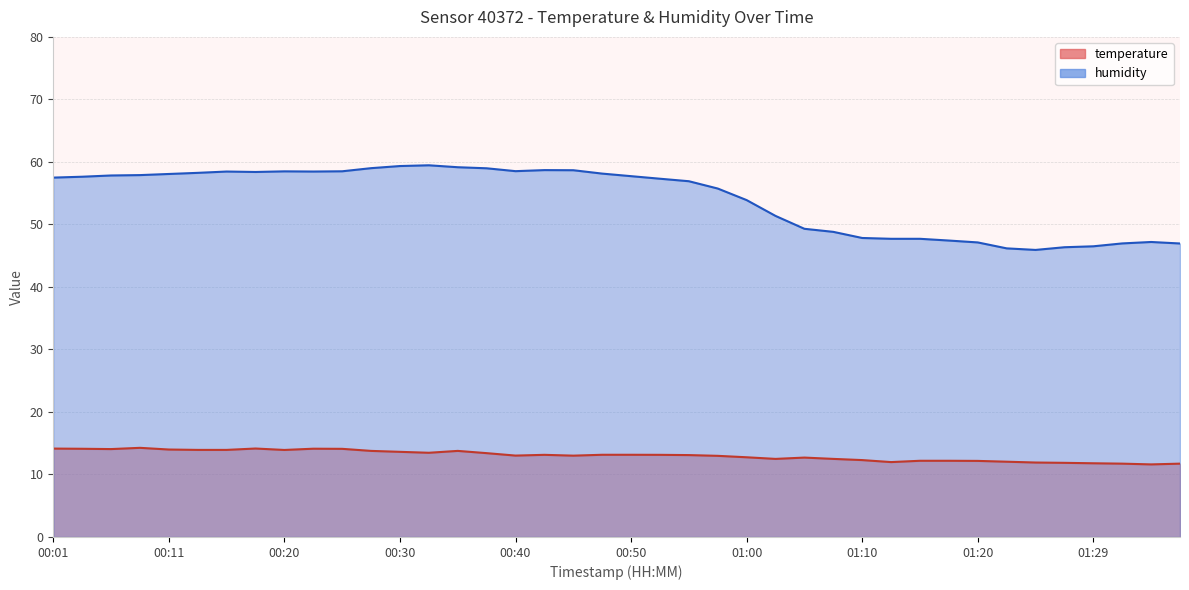

True or false: humidity and temperature intersect in this chart.

False